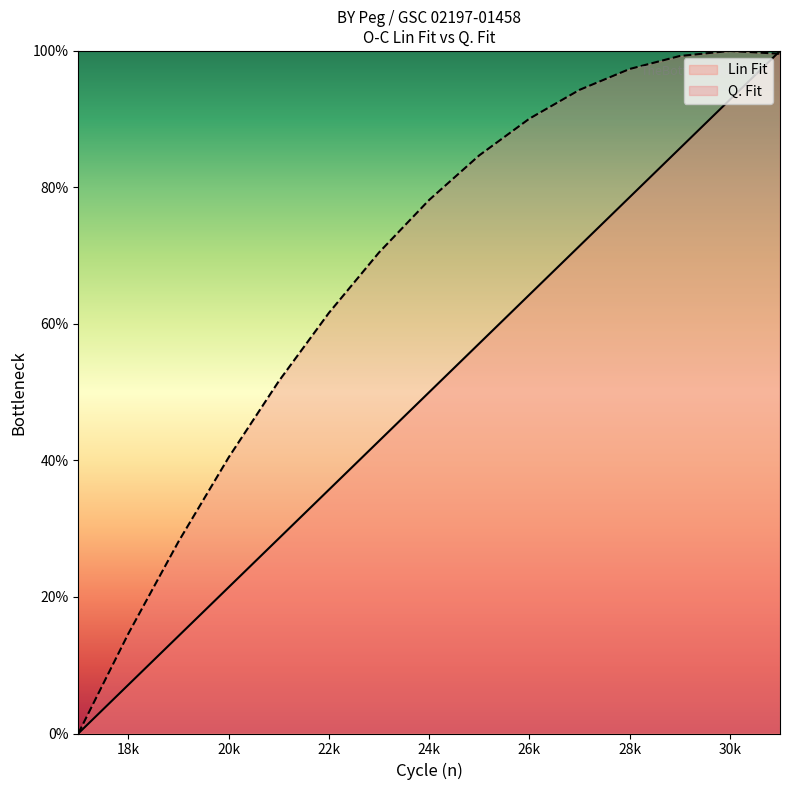

Read the Lin Fit value at 20k.

21.4